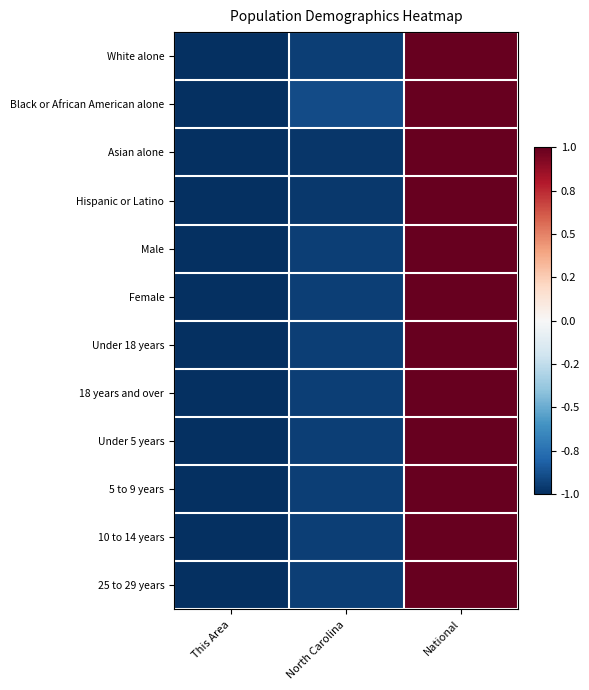

Reading right to left, what are all the values shown in this chart?

White alone: National=1.0	North Carolina=-0.9	This Area=-1.0
Black or African American alone: National=1.0	North Carolina=-0.9	This Area=-1.0
Asian alone: National=1.0	North Carolina=-1.0	This Area=-1.0
Hispanic or Latino: National=1.0	North Carolina=-1.0	This Area=-1.0
Male: National=1.0	North Carolina=-0.9	This Area=-1.0
Female: National=1.0	North Carolina=-0.9	This Area=-1.0
Under 18 years: National=1.0	North Carolina=-0.9	This Area=-1.0
18 years and over: National=1.0	North Carolina=-0.9	This Area=-1.0
Under 5 years: National=1.0	North Carolina=-0.9	This Area=-1.0
5 to 9 years: National=1.0	North Carolina=-0.9	This Area=-1.0
10 to 14 years: National=1.0	North Carolina=-0.9	This Area=-1.0
25 to 29 years: National=1.0	North Carolina=-0.9	This Area=-1.0